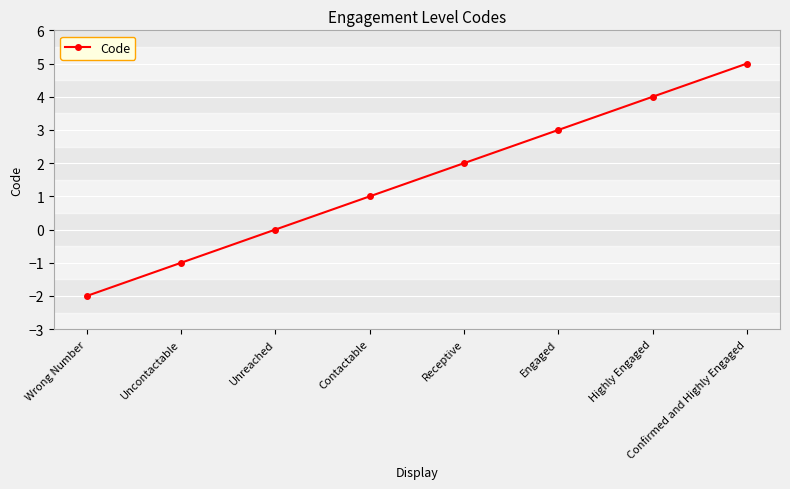

How many distinct data groups are displayed?

1